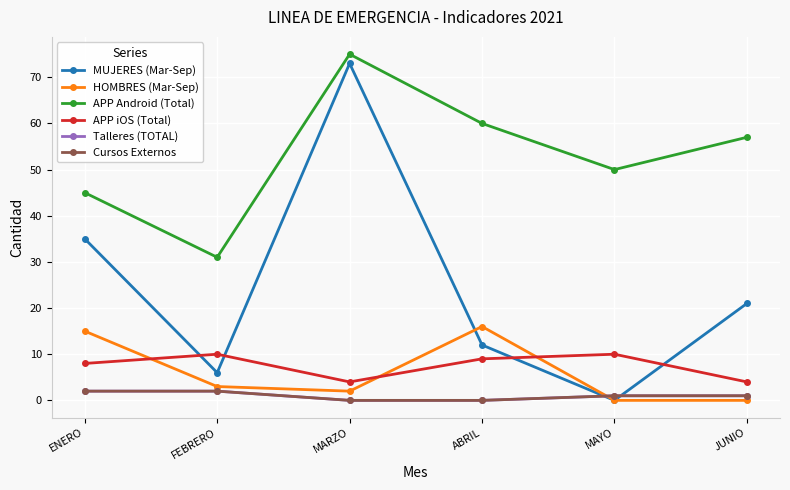

True or false: HOMBRES (Mar-Sep) and APP Android (Total) intersect in this chart.

False